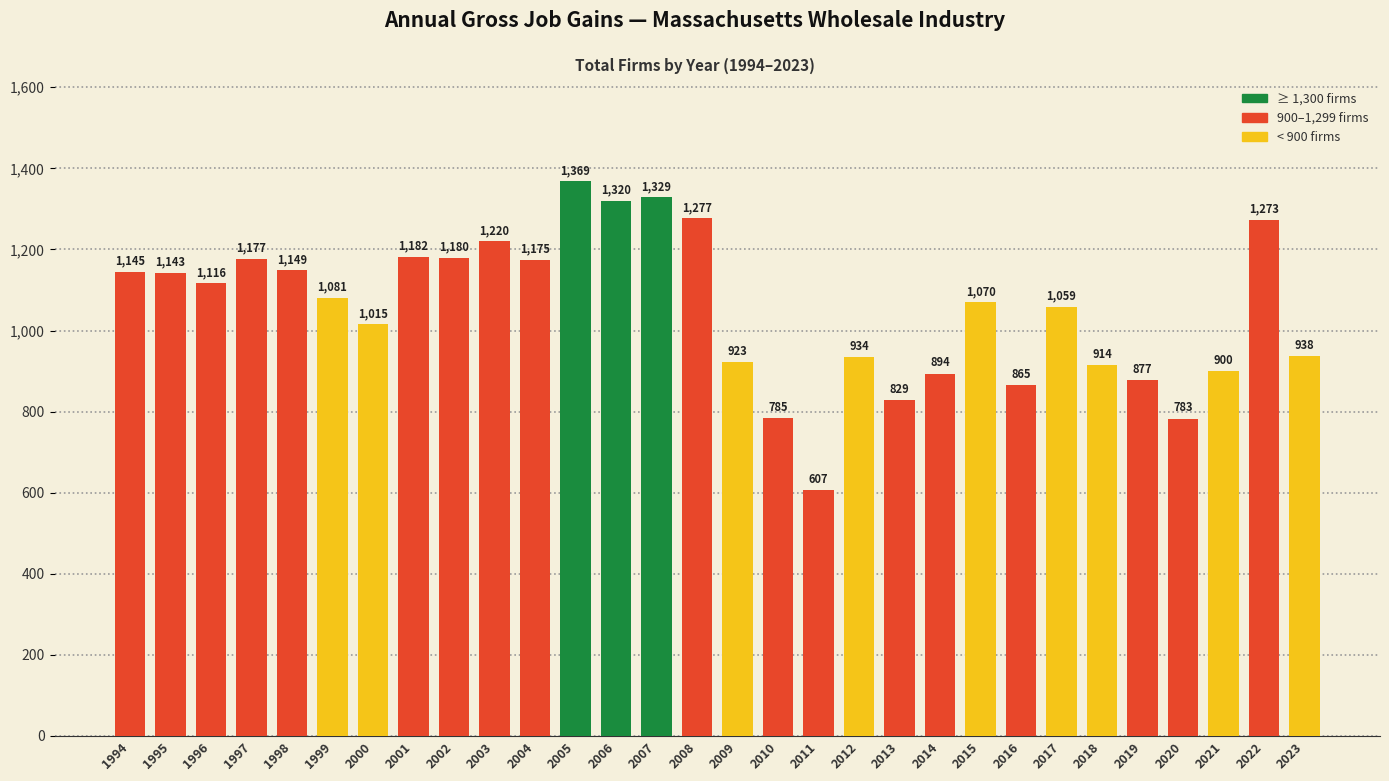

Which has a higher value, 2022 or 2000?

2022